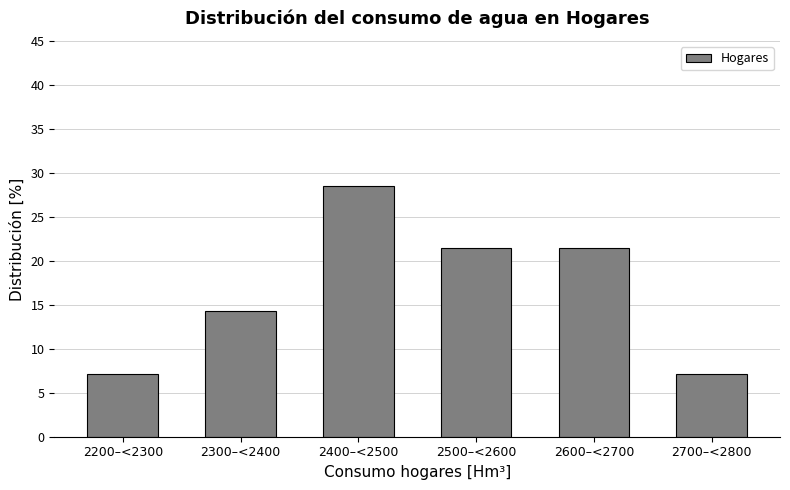

Reading left to right, extract all data points from this chart.

2200–<2300=7.1	2300–<2400=14.3	2400–<2500=28.6	2500–<2600=21.4	2600–<2700=21.4	2700–<2800=7.1